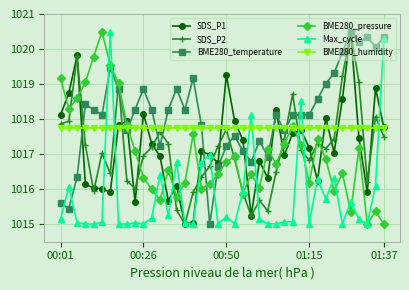

What is the difference between the maximum and second lowest values in the SDS_P2 series?

5.3